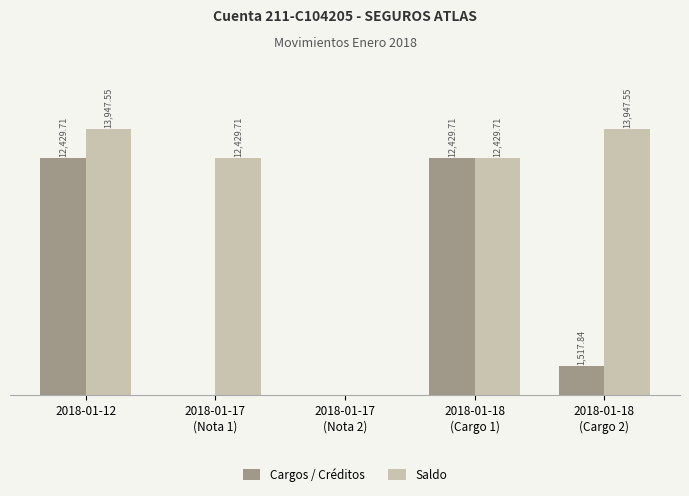

Which series has the largest total across all categories?

Saldo